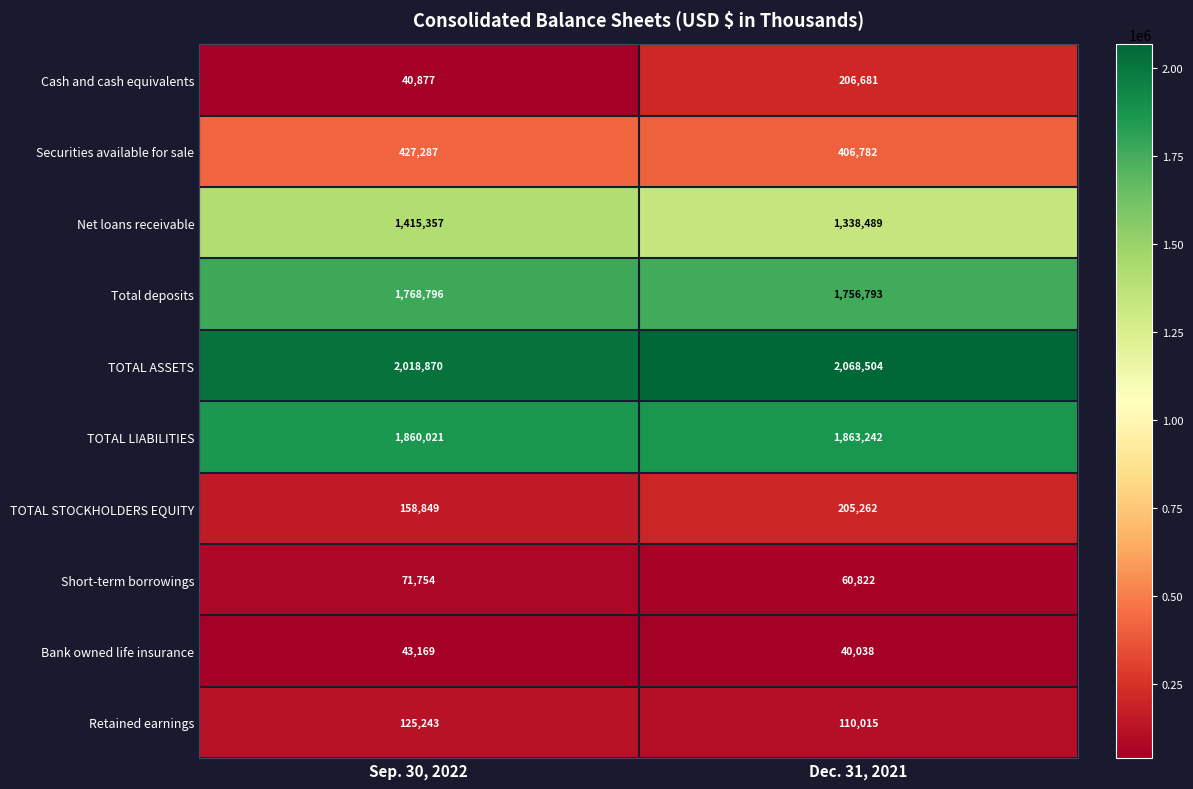

Between Sep. 30, 2022 and Dec. 31, 2021, which series saw the biggest shift?

Cash and cash equivalents